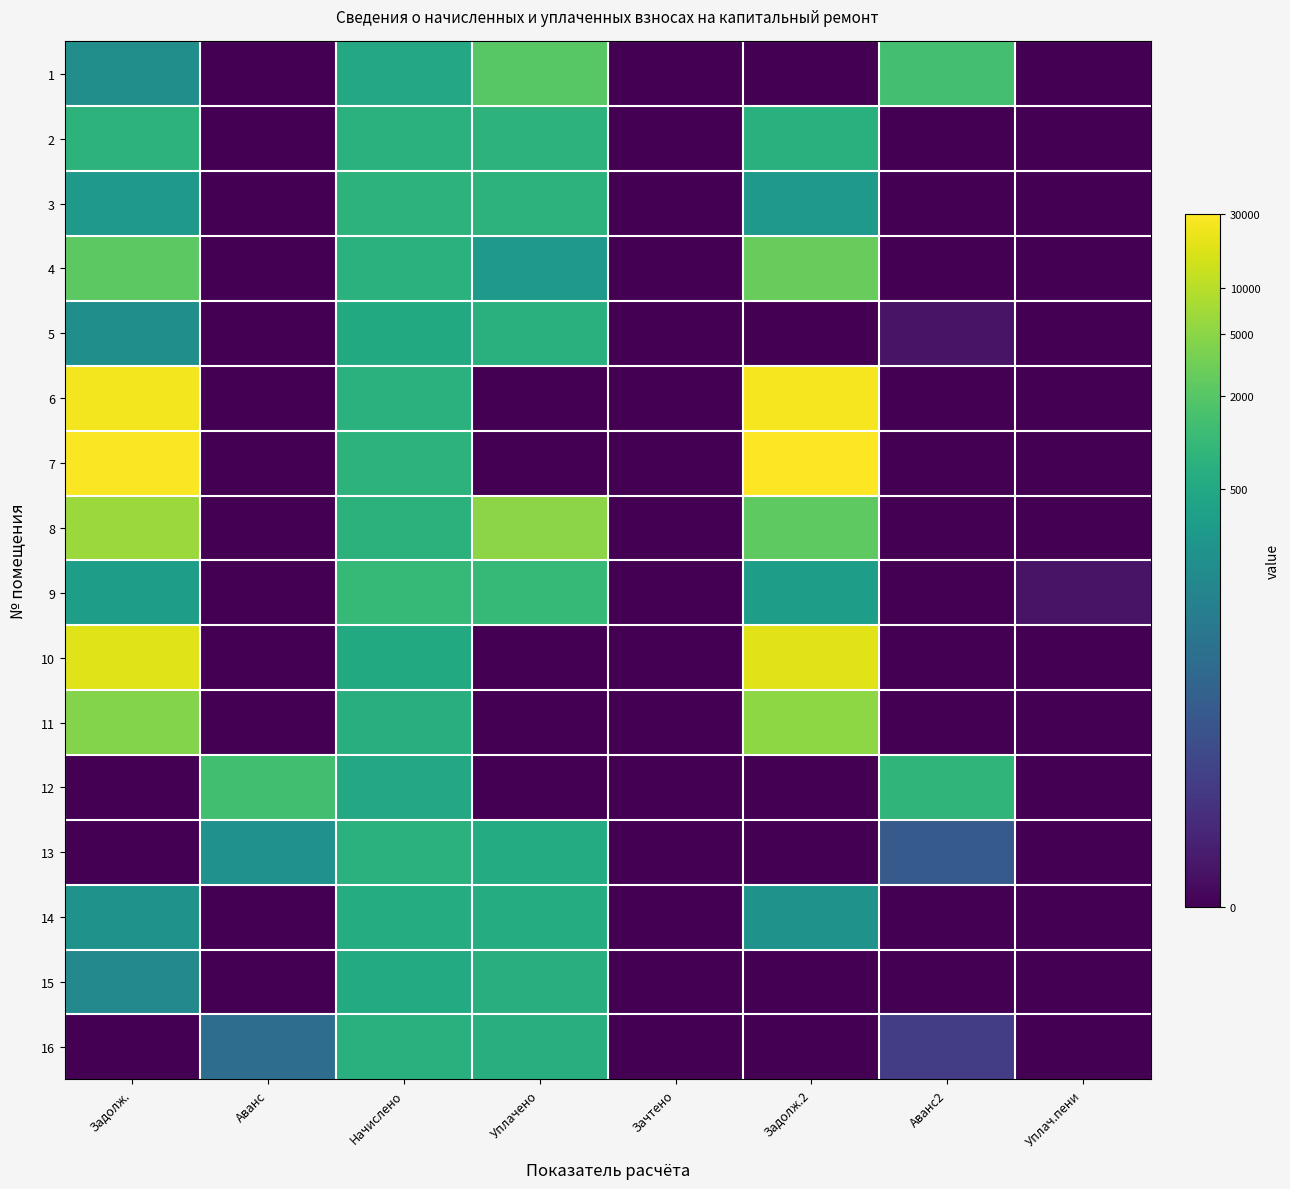

Between Аванс2 and Уплачено, which is larger?

Уплачено